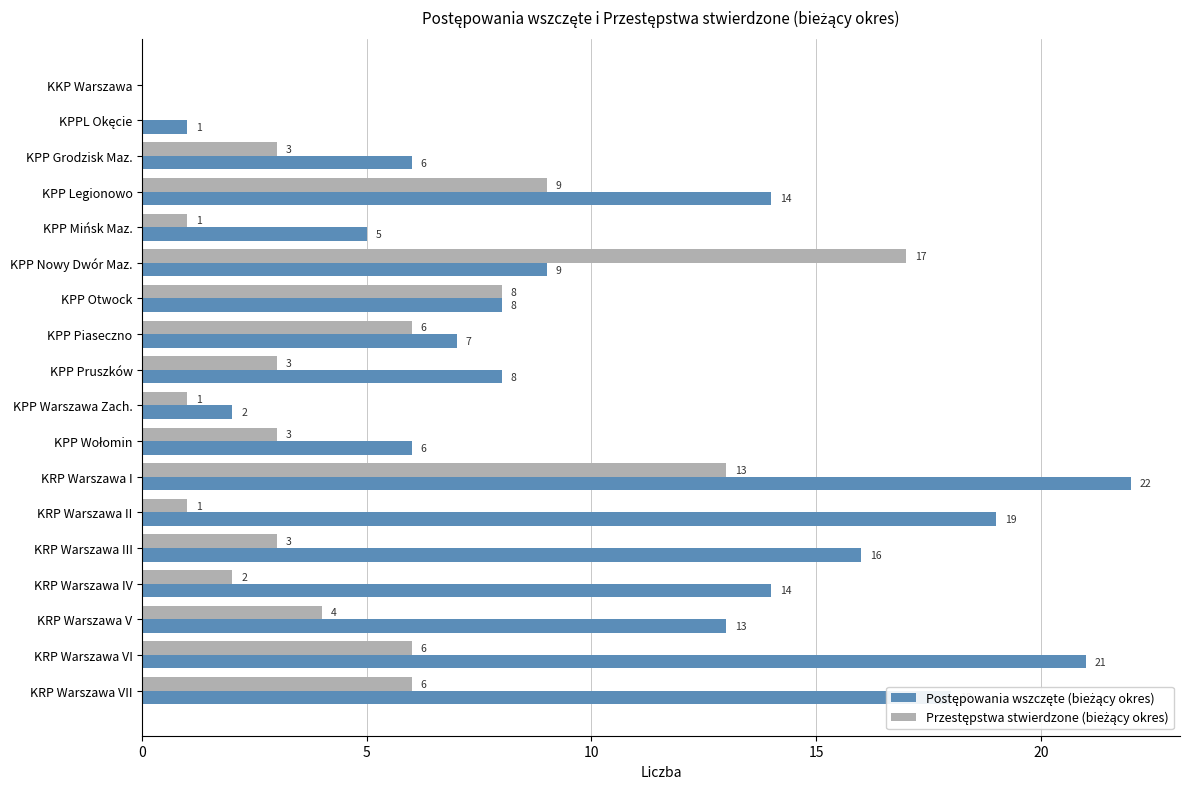

What is the greatest value displayed?

22